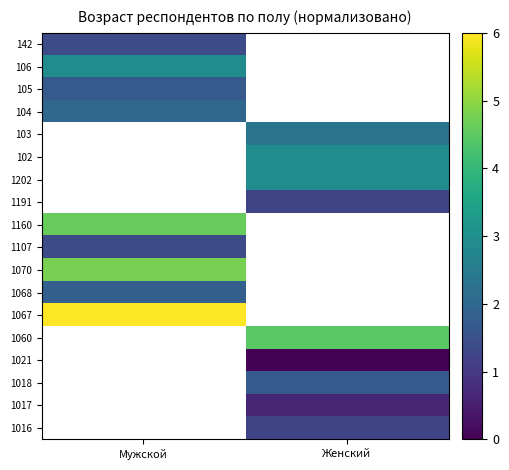

List the series in order of their peak value, highest first.

106, 103, 102, 1202, 1191, 1067, 1070, 1160, 104, 105, 142, 1107, 1060, 1021, 1018, 1017, 1016, 1068